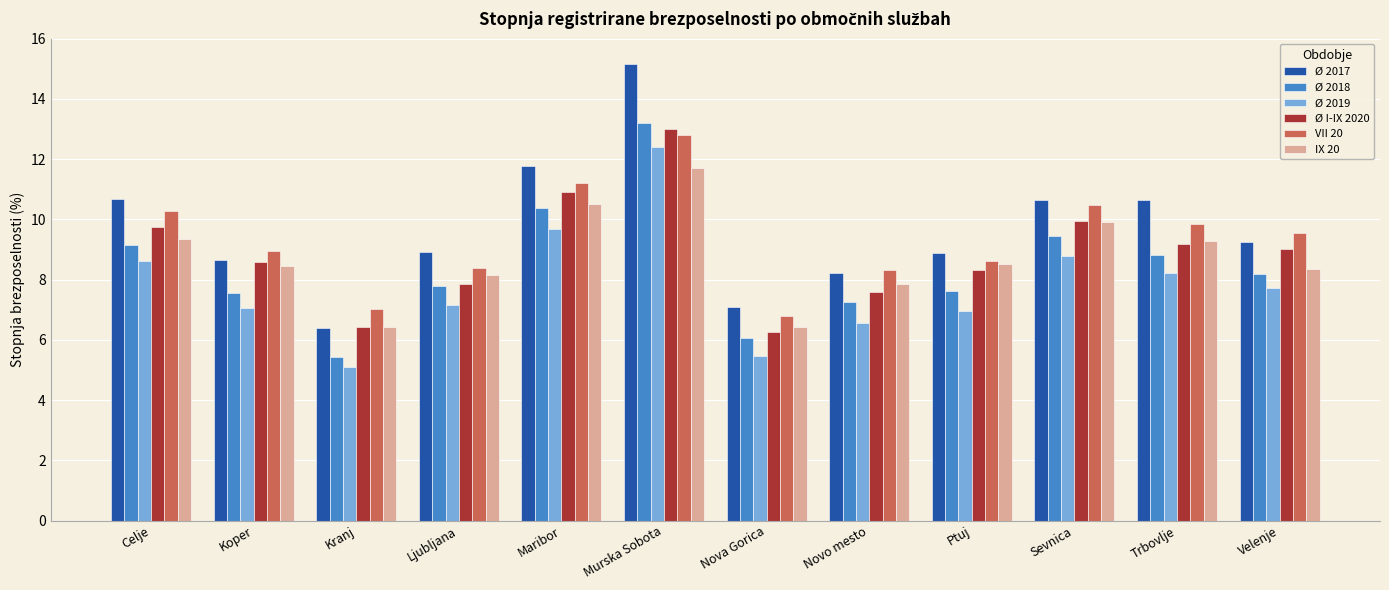

Read the Ø 2018 value at Kranj.

5.4